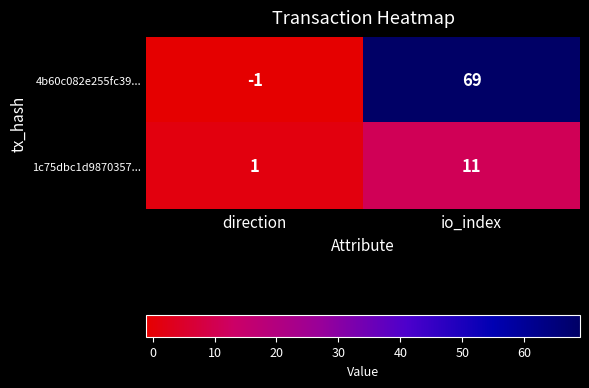

At which category is the sum across all series the highest?

io_index